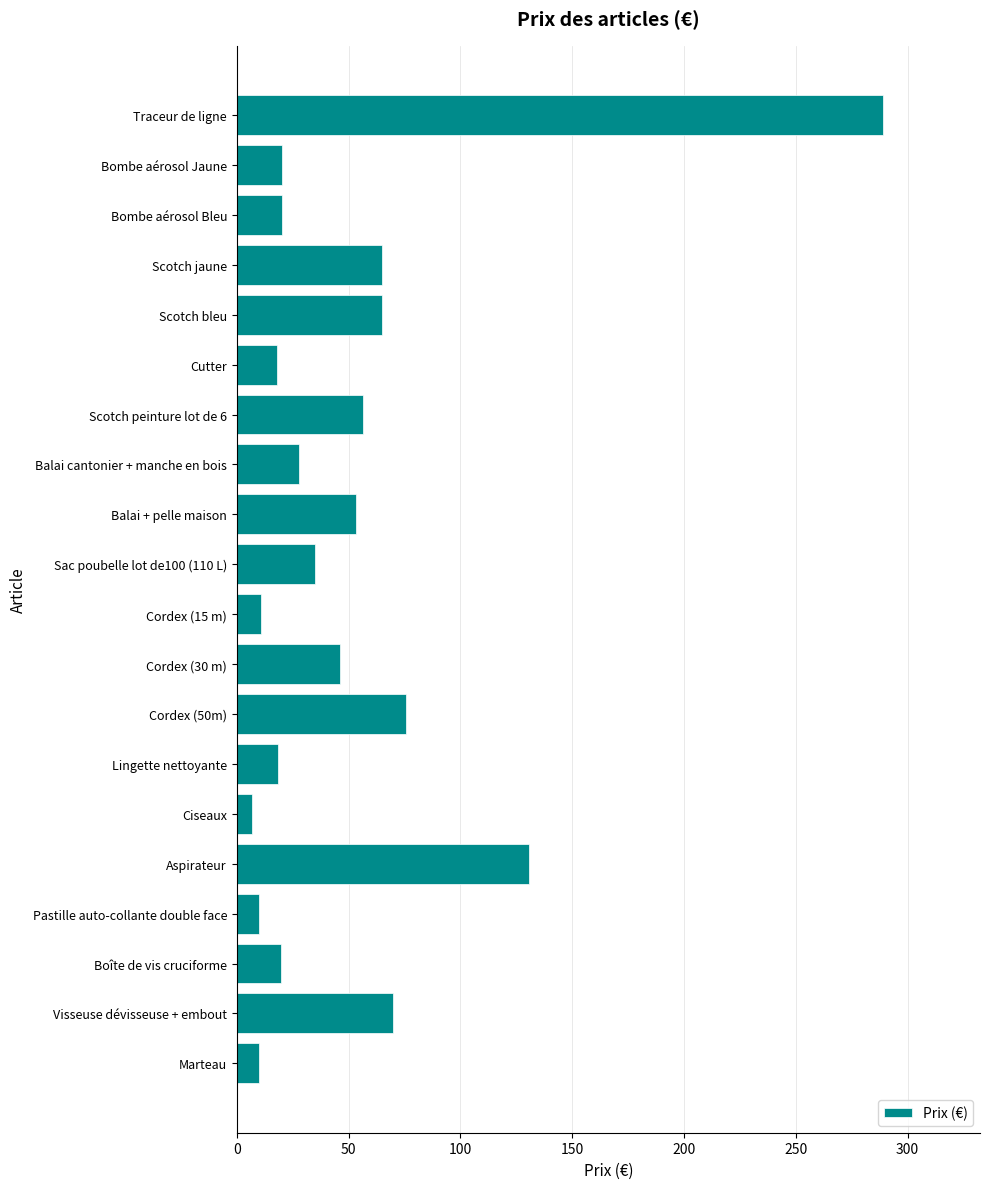

What is the difference between the values at Traceur de ligne and Bombe aérosol Bleu?

268.8